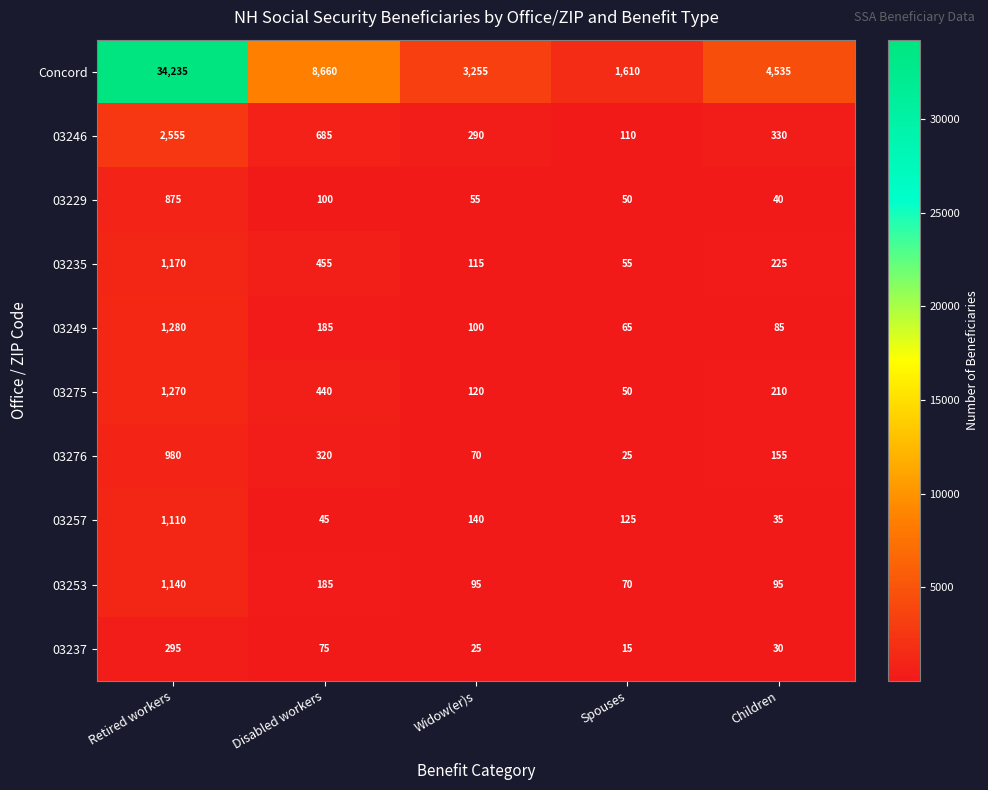

List the series in order of their peak value, lowest first.

03237, 03229, 03276, 03257, 03253, 03235, 03275, 03249, 03246, Concord